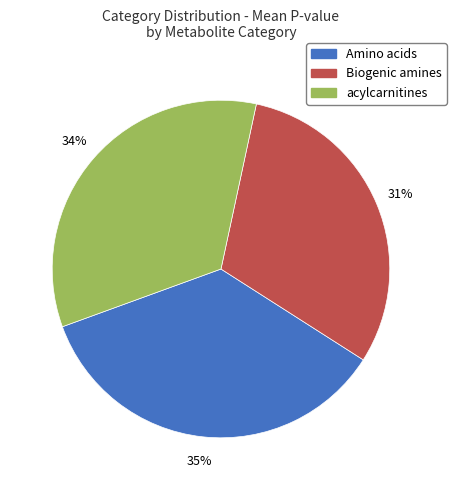

Is there any slice that represents more than half of the pie?

No